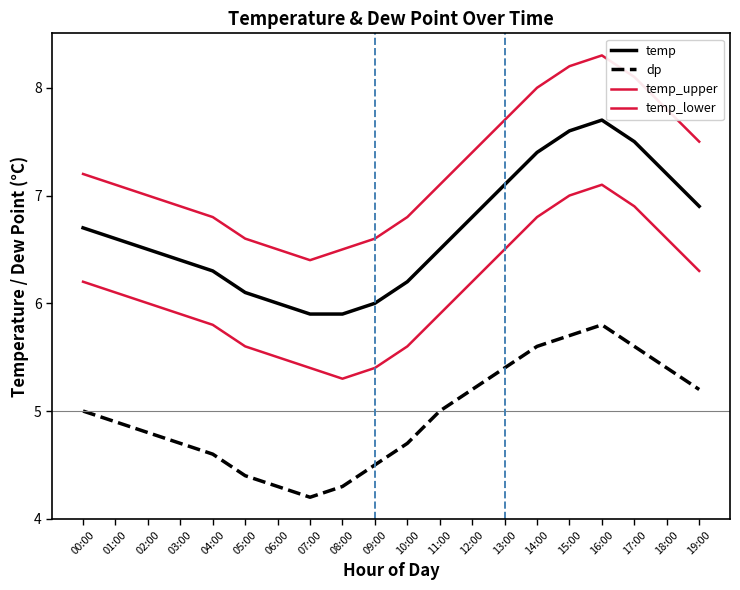

Reading right to left, what are all the values shown in this chart?

temp: 6.9	7.2	7.5	7.7	7.6	7.4	7.1	6.8	6.5	6.2	6.0	5.9	5.9	6.0	6.1	6.3	6.4	6.5	6.6	6.7
dp: 5.2	5.4	5.6	5.8	5.7	5.6	5.4	5.2	5.0	4.7	4.5	4.3	4.2	4.3	4.4	4.6	4.7	4.8	4.9	5.0
temp_upper: 7.5	7.8	8.1	8.3	8.2	8.0	7.7	7.4	7.1	6.8	6.6	6.5	6.4	6.5	6.6	6.8	6.9	7.0	7.1	7.2
temp_lower: 6.3	6.6	6.9	7.1	7.0	6.8	6.5	6.2	5.9	5.6	5.4	5.3	5.4	5.5	5.6	5.8	5.9	6.0	6.1	6.2